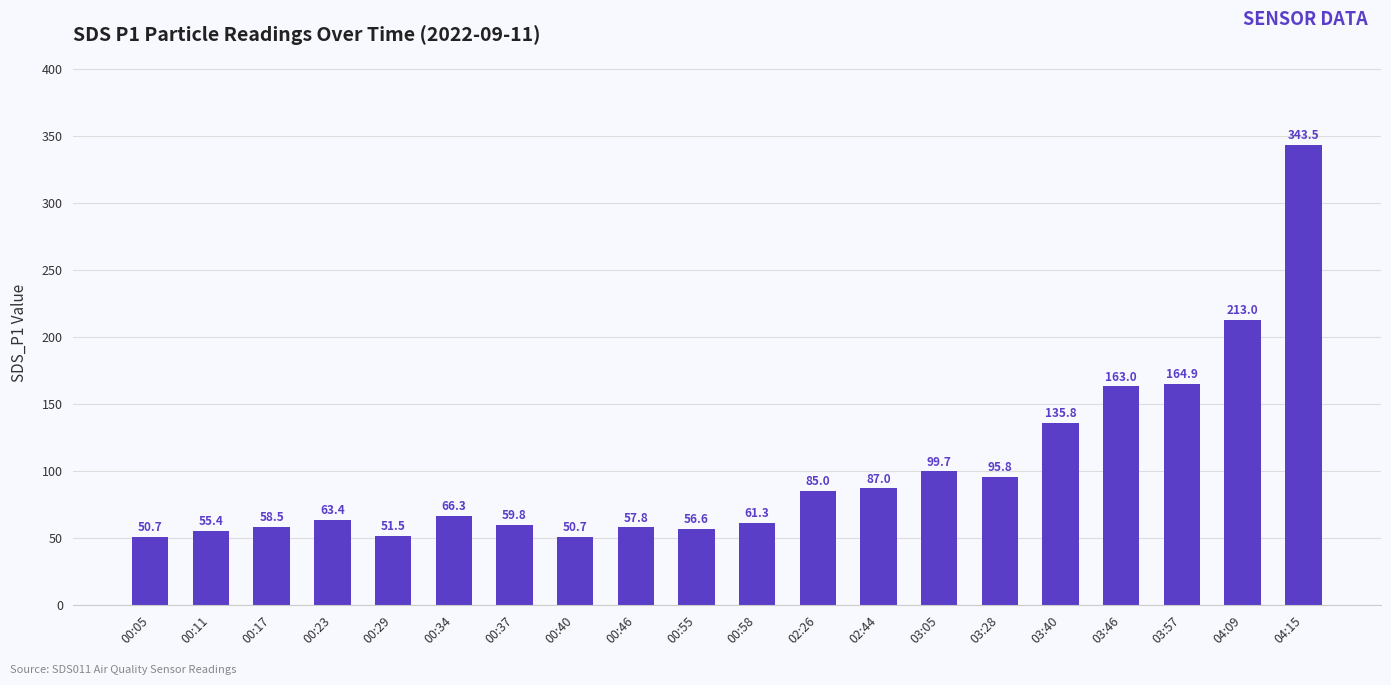

What is the label of the 11th bar from the right?

00:55